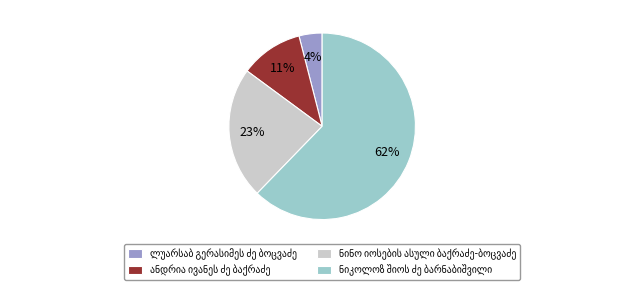

To the nearest percent, what is the difference between the largest and smallest slice percentages?

58%